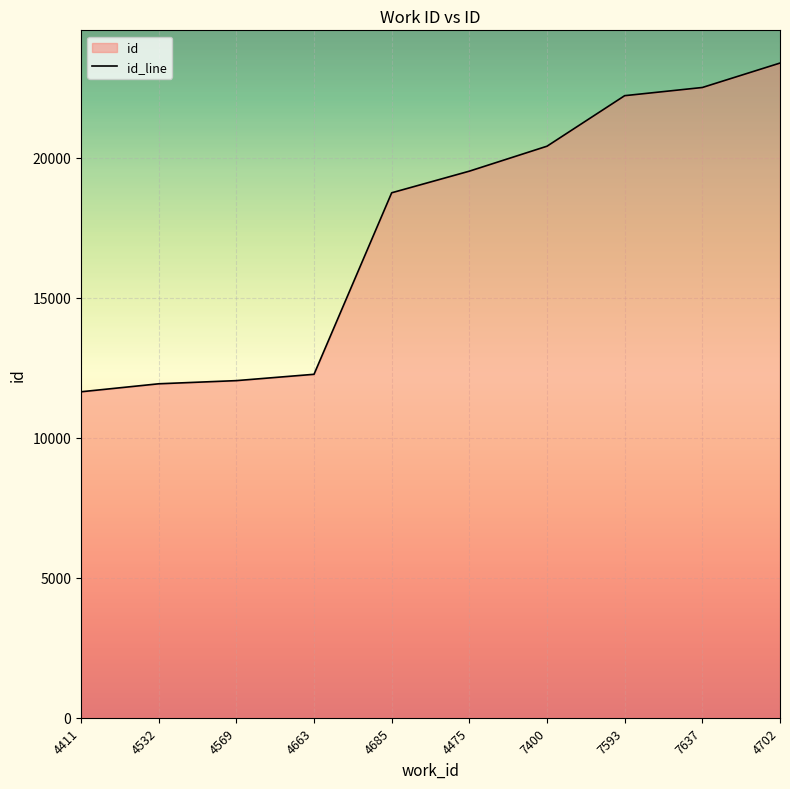

What is the average value?

17459